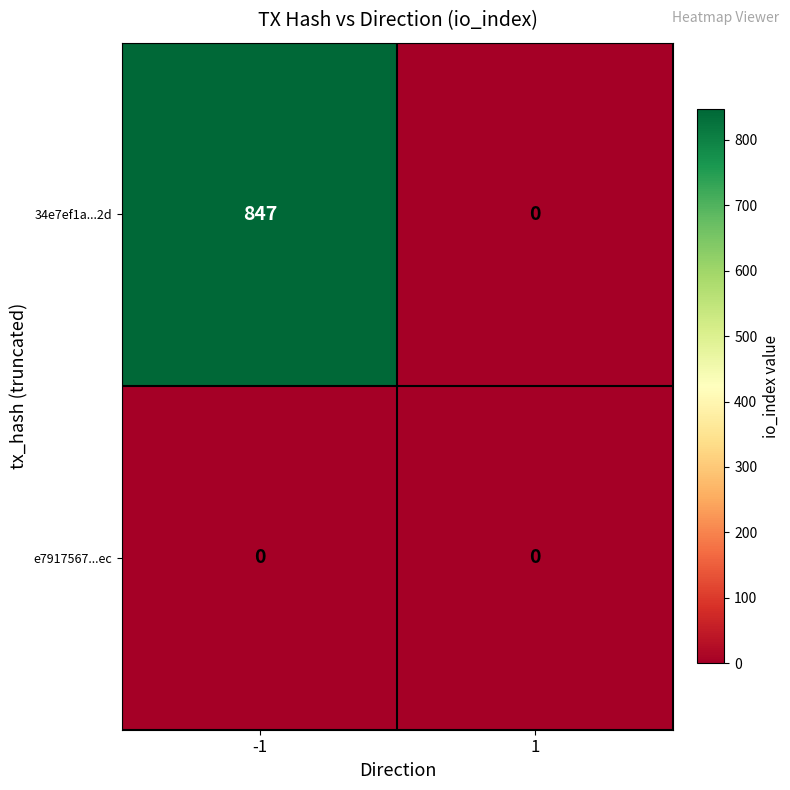

What is the difference between the 34e7ef1a...2d values at -1 and 1?

847